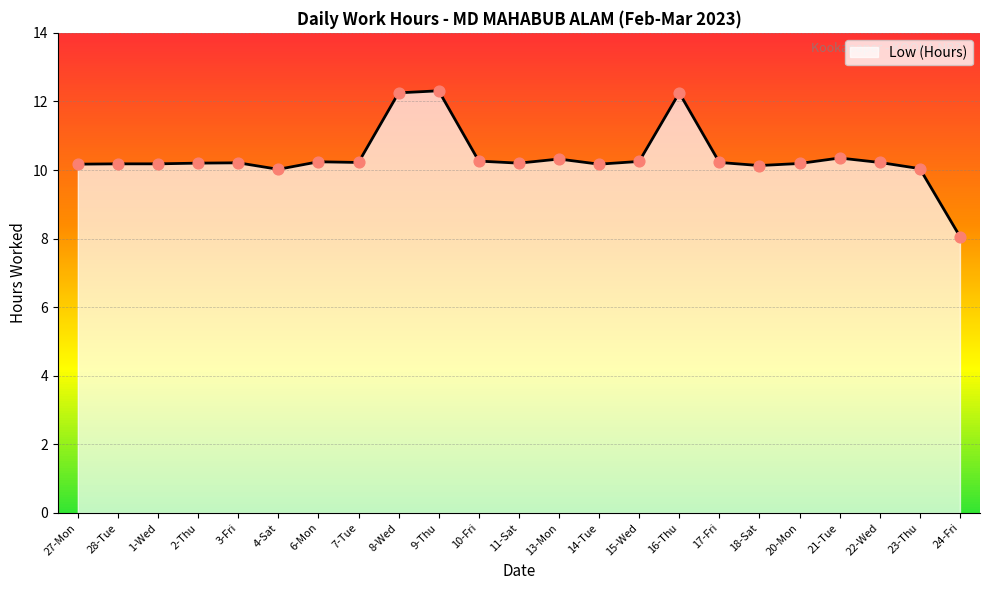

Approximately how many times larger is the value at 8-Wed compared to 1-Wed?

1.2